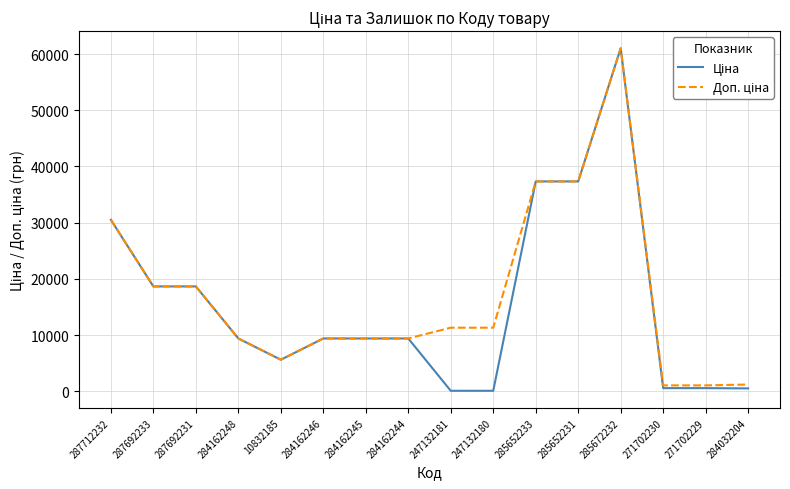

At which category is the sum across all series the highest?

285672232